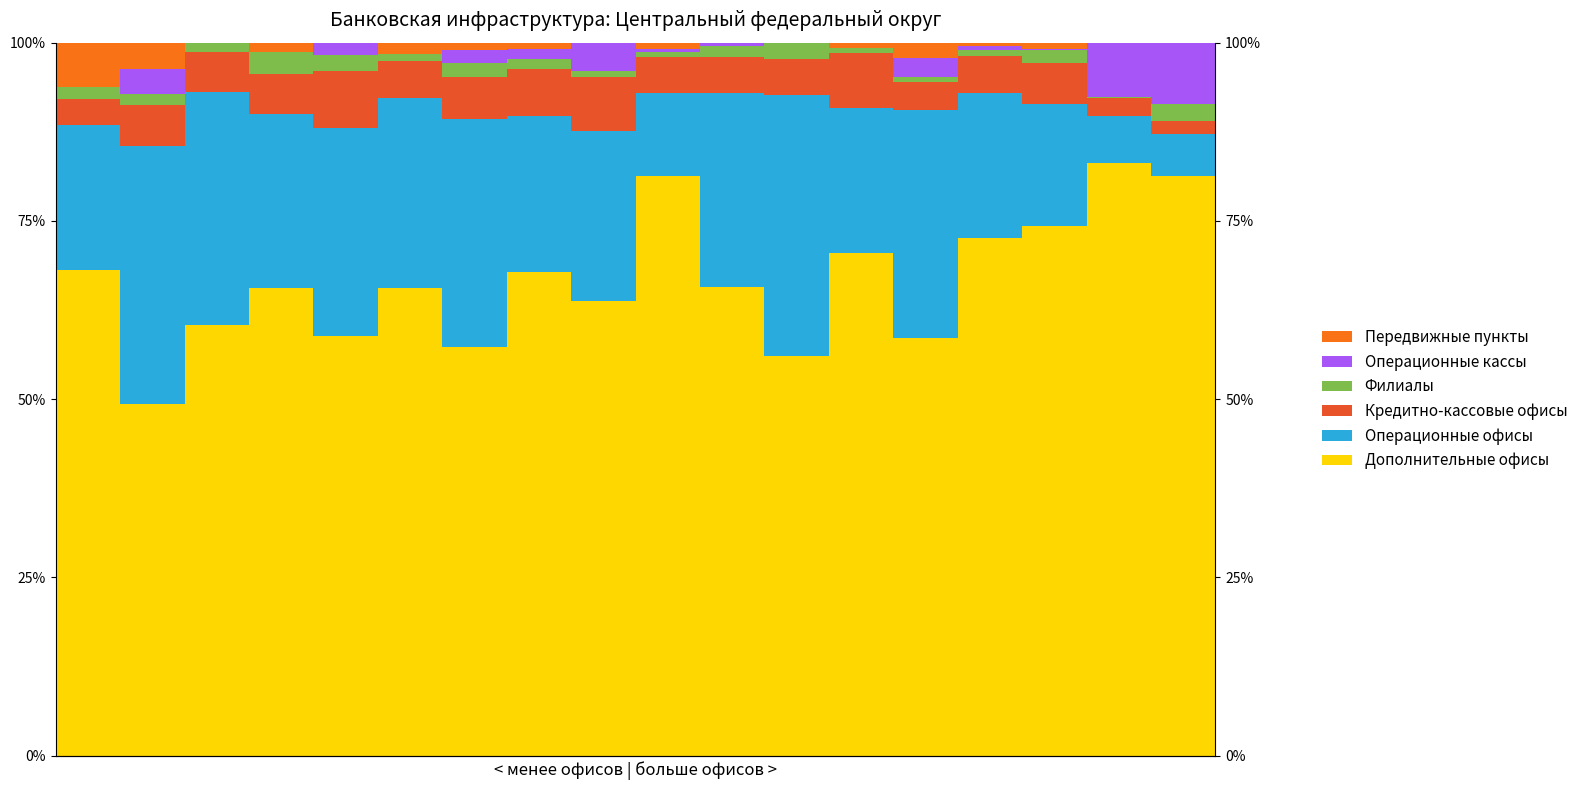

Reading left to right, transcribe all the data shown in this chart.

Дополнительные офисы: 68.1	49.3	60.4	65.6	58.9	65.6	57.3	67.9	63.7	81.3	65.7	56.0	70.6	58.5	72.6	74.3	83.1	81.3
Операционные офисы: 20.4	36.2	32.7	24.4	29.1	26.6	32.0	21.9	23.9	11.6	27.3	36.6	20.2	32.1	20.4	17.1	6.6	5.8
Кредитно-кассовые офисы: 3.5	5.8	5.7	5.6	8.0	5.2	5.8	6.5	7.5	5.0	5.0	5.1	7.8	3.8	5.2	5.8	2.5	1.9
Филиалы: 1.8	1.4	1.3	3.1	2.3	1.0	1.9	1.4	0.9	0.8	1.7	2.3	0.7	0.7	0.8	1.8	0.1	2.4
Операционные кассы: 0.0	3.6	0.0	0.0	1.7	0.0	1.9	1.4	4.0	0.4	0.4	0.0	0.0	2.8	0.5	0.2	7.6	8.5
Передвижные пункты: 6.2	3.6	0.0	1.2	0.0	1.6	1.0	0.9	0.0	0.8	0.0	0.0	0.7	2.1	0.5	0.8	0.0	0.0